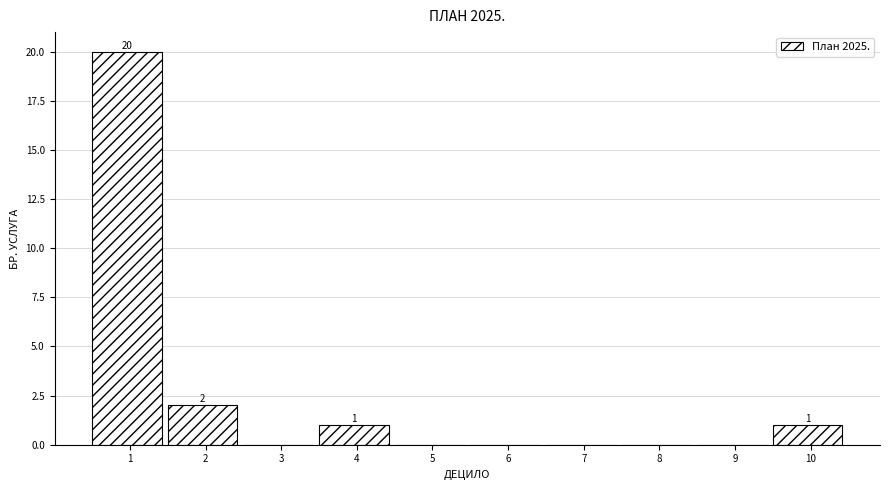

Reading right to left, extract all data points from this chart.

10=1	9=0	8=0	7=0	6=0	5=0	4=1	3=0	2=2	1=20